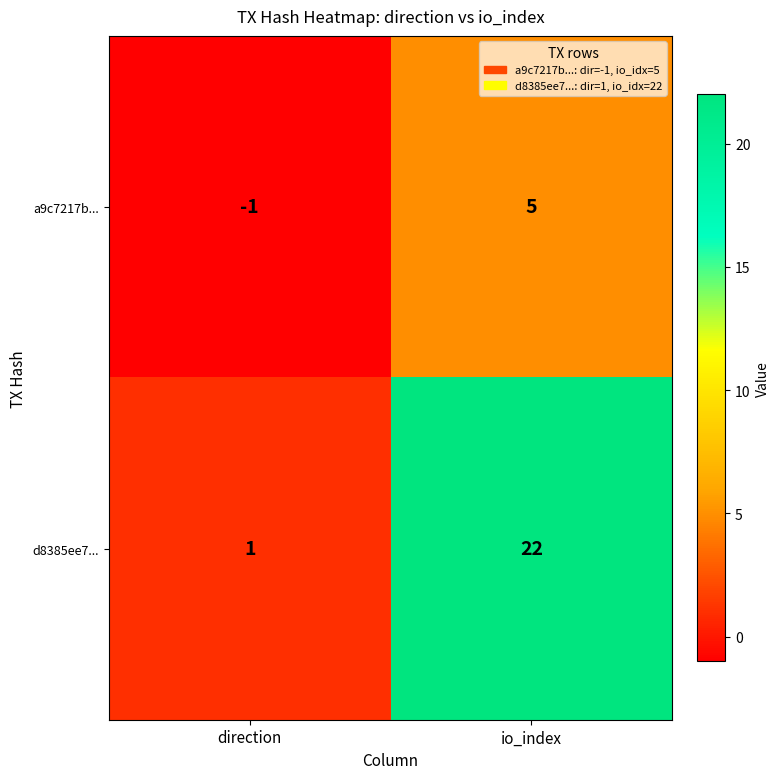

The value of d8385ee7... at direction is 1. True or false?

True